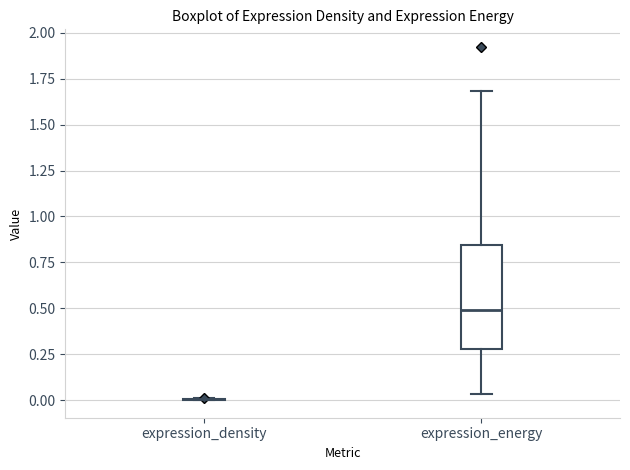

Reading left to right, transcribe this box plot: for each box, give where its median line is, the range the box spans, and where its two whiskers end, as read against the y-axis. The values are not printed on the chart, so give them approximately, as read against the axis.

expression_density: box collapsed to a line at 0.00, whiskers 0.00 to 0.00
expression_energy: median 0.50, box 0.30 to 0.85, whiskers 0.05 to 1.70